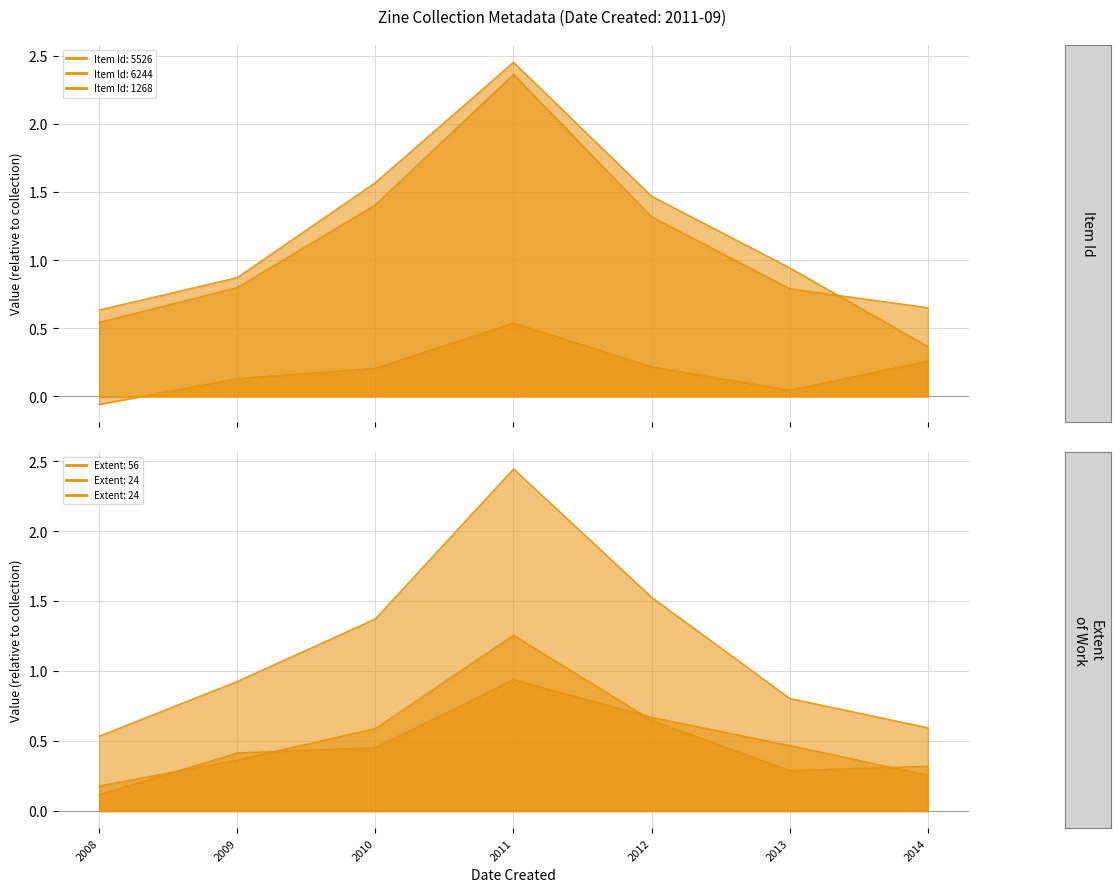

True or false: 1268_line and 6244_line intersect in this chart.

False